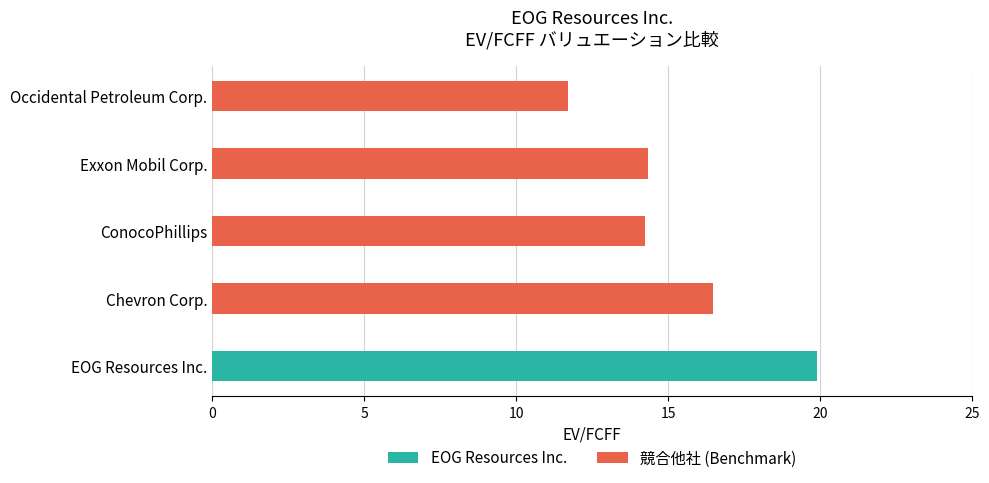

What value does the 競合他社 (Benchmark) series have at Occidental Petroleum Corp.?

11.7